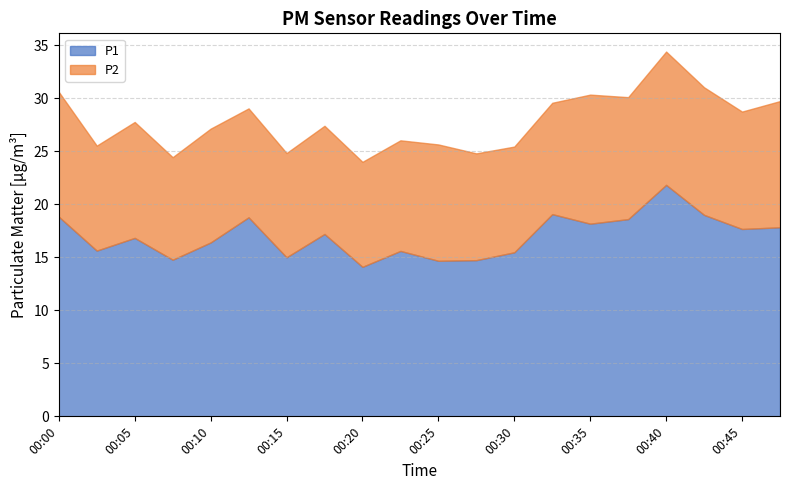

Does the chart have visible grid lines?

Yes